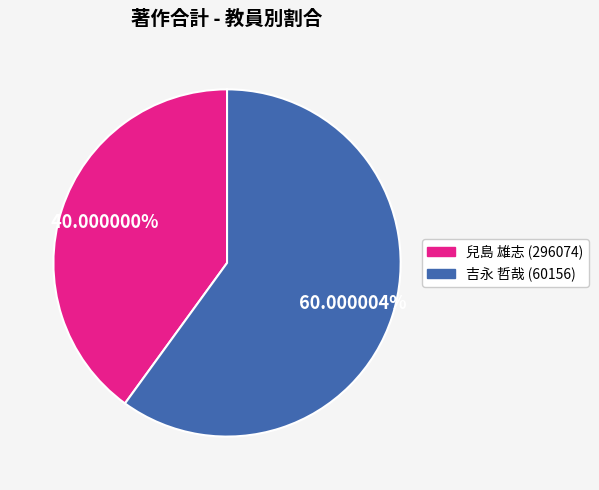

To the nearest percent, what is the average slice percentage?

50%